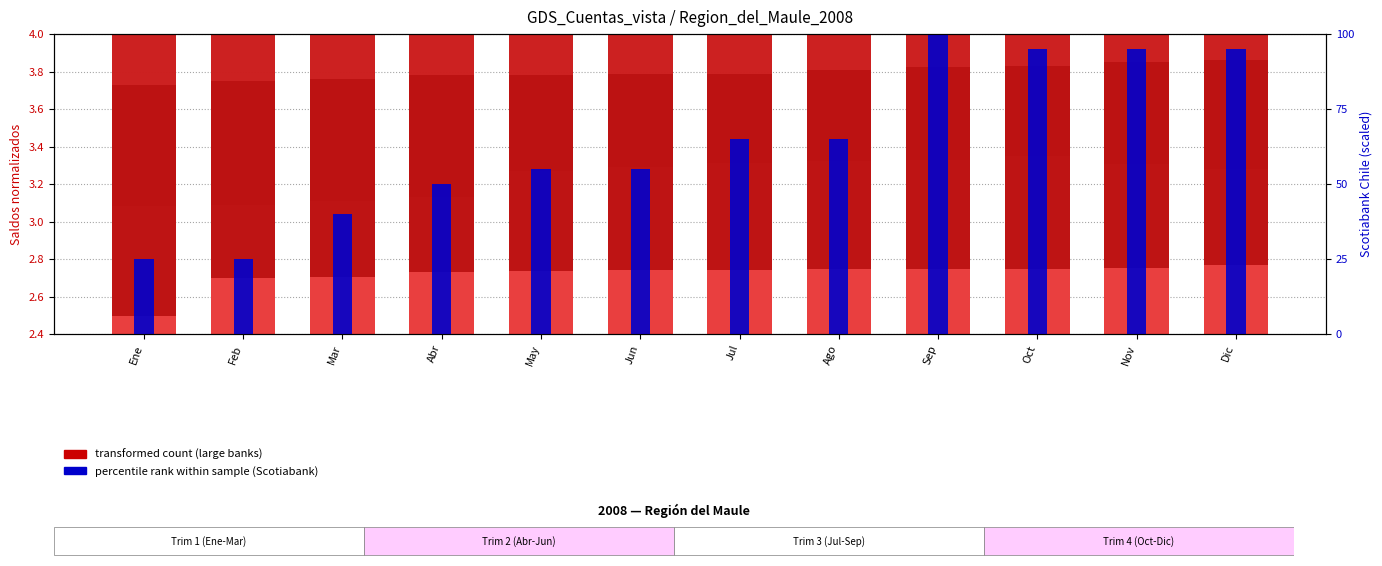

What is the label of the 4th bar from the right?

Sep